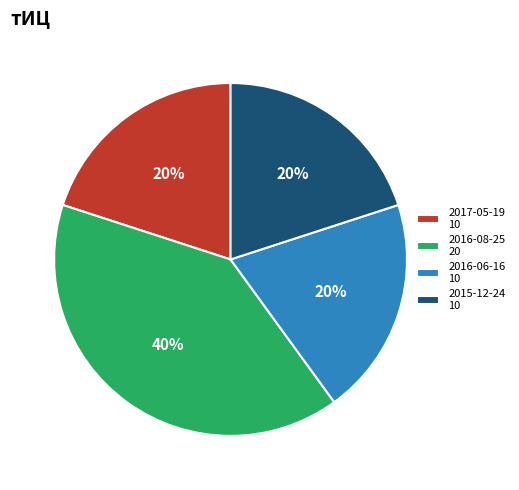

True or false: 2016-08-25 20 accounts for 54% of the total.

False